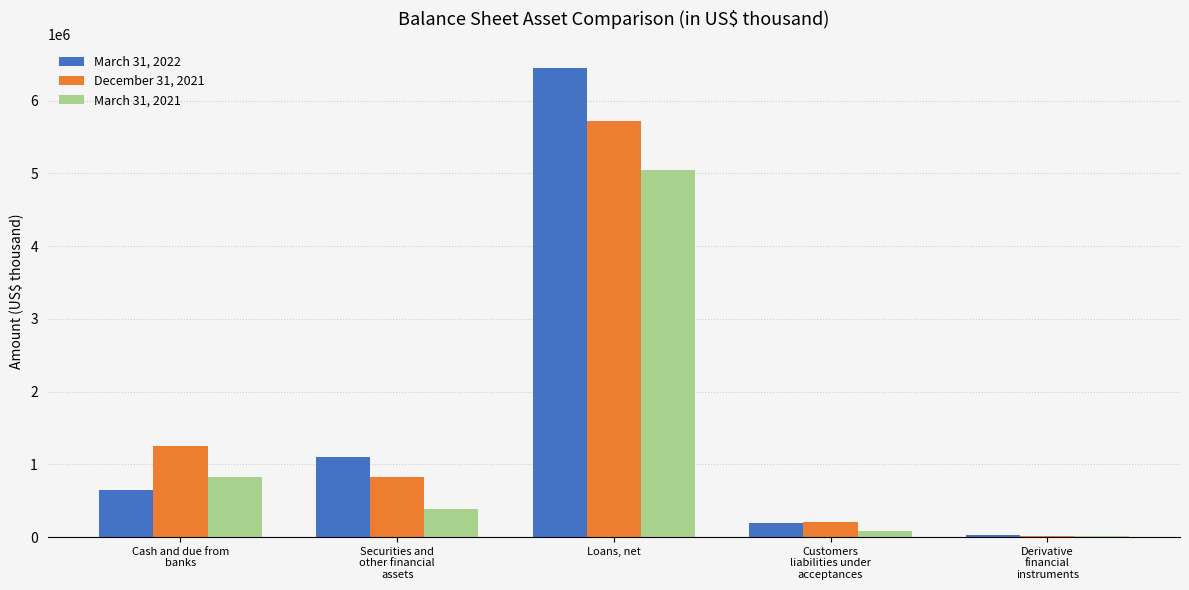

Is it true that December 31, 2021 equals 2202391 at Cash and due from
banks?

False